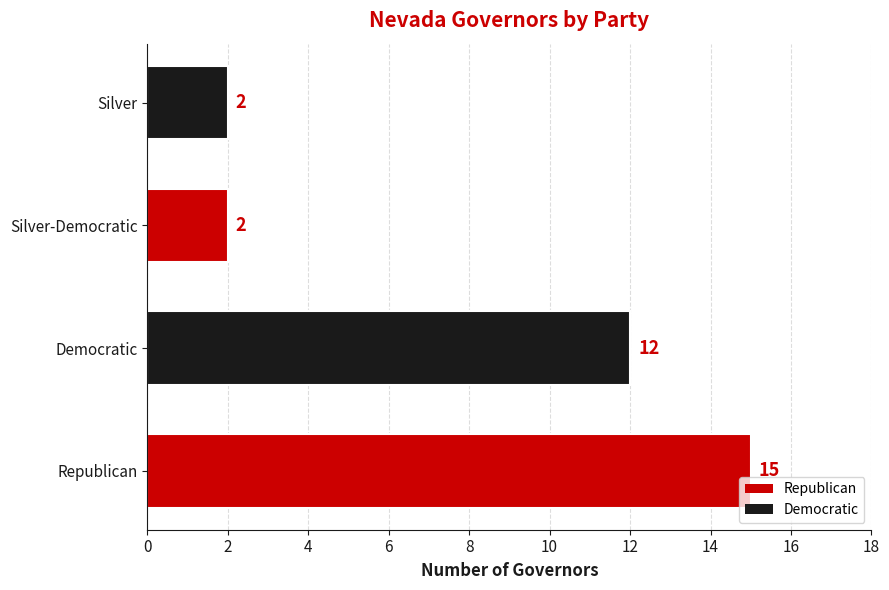

At which category does the chart reach its peak across all series?

Republican